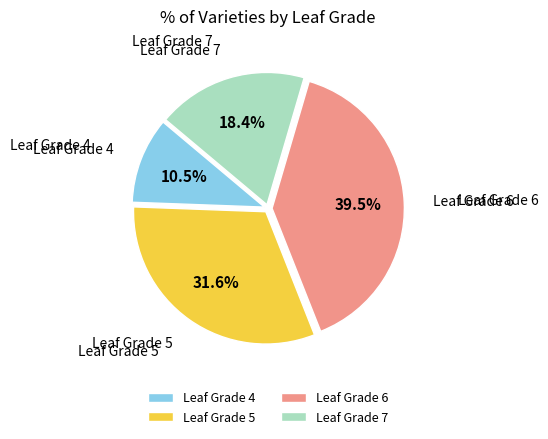

Which slice is the largest?

Leaf Grade 6